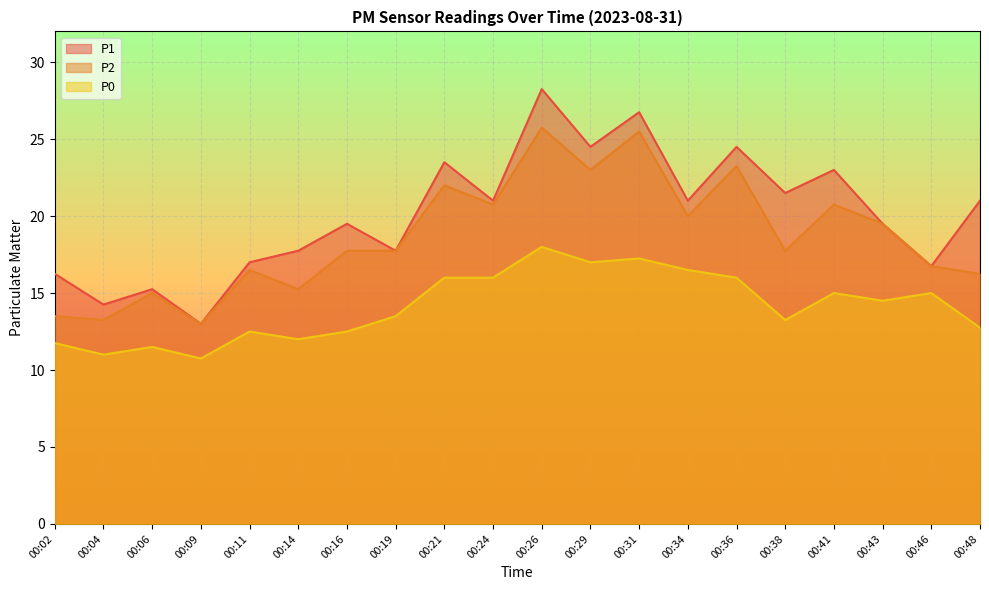

What is the sum of the P1 values at 00:34 and 00:11?

38.0